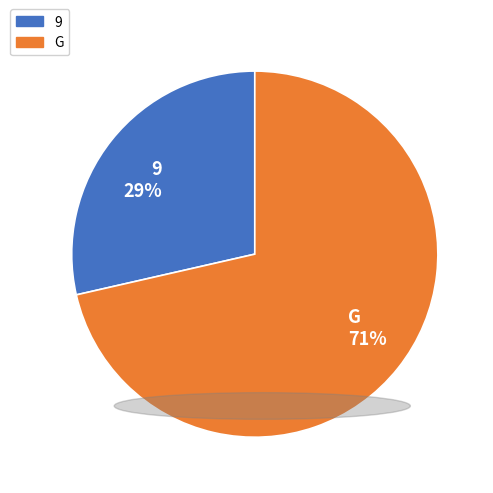

True or false: 9 accounts for 40% of the total.

False